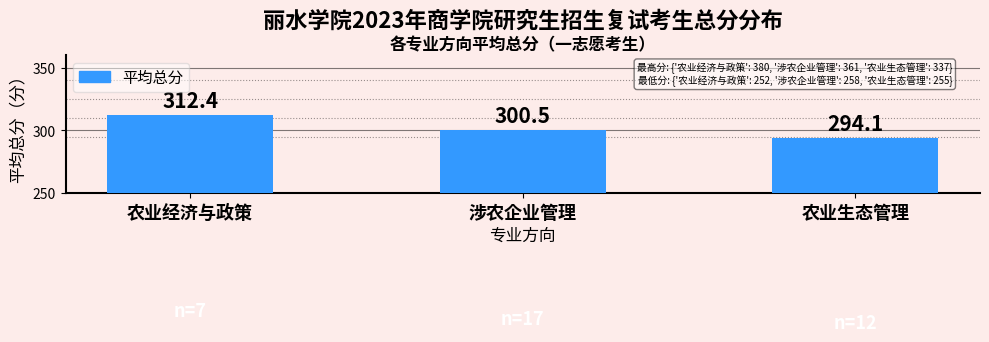

Rank the categories by value from highest to lowest.

农业经济与政策, 涉农企业管理, 农业生态管理